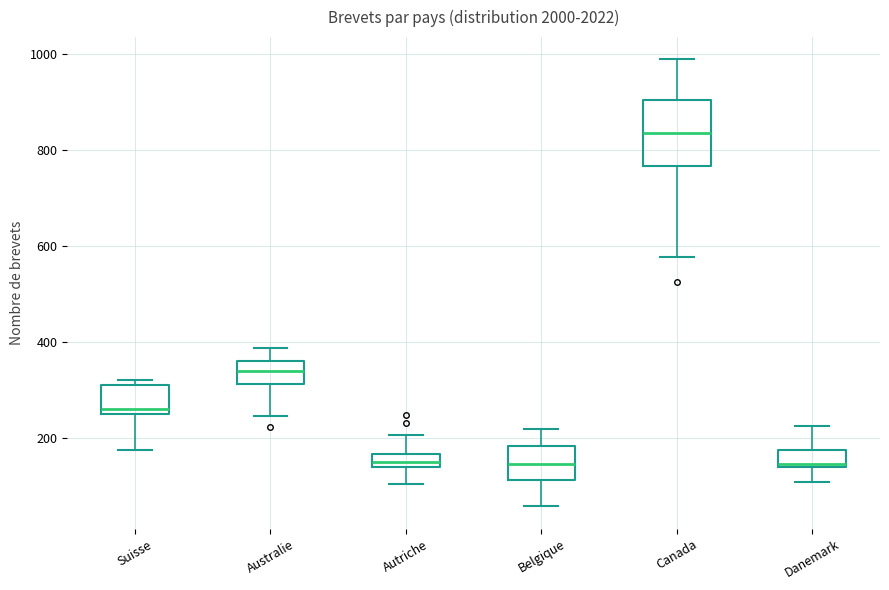

Comparing the boxes themselves (not the whiskers), which one is the tallest?

Canada